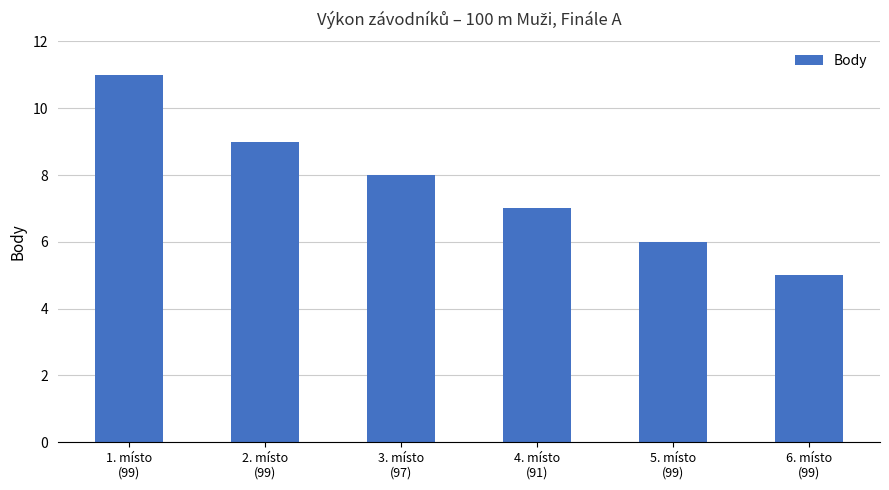

Rank the categories by value from highest to lowest.

1. místo
(99), 2. místo
(99), 3. místo
(97), 4. místo
(91), 5. místo
(99), 6. místo
(99)